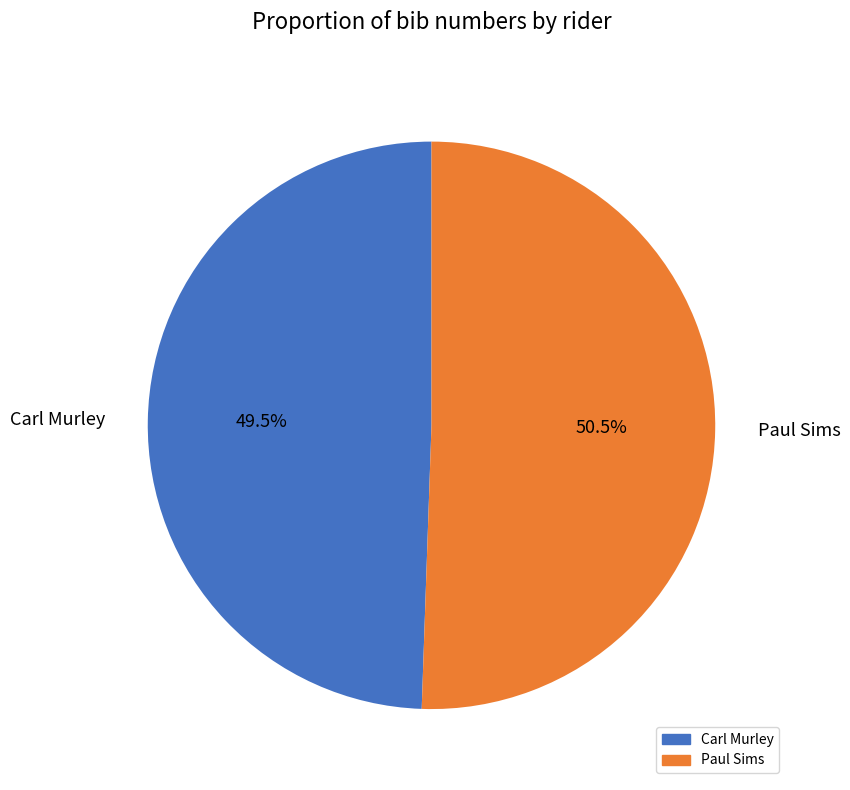

Approximately how many times larger is the value at Carl Murley compared to Paul Sims?

1.0